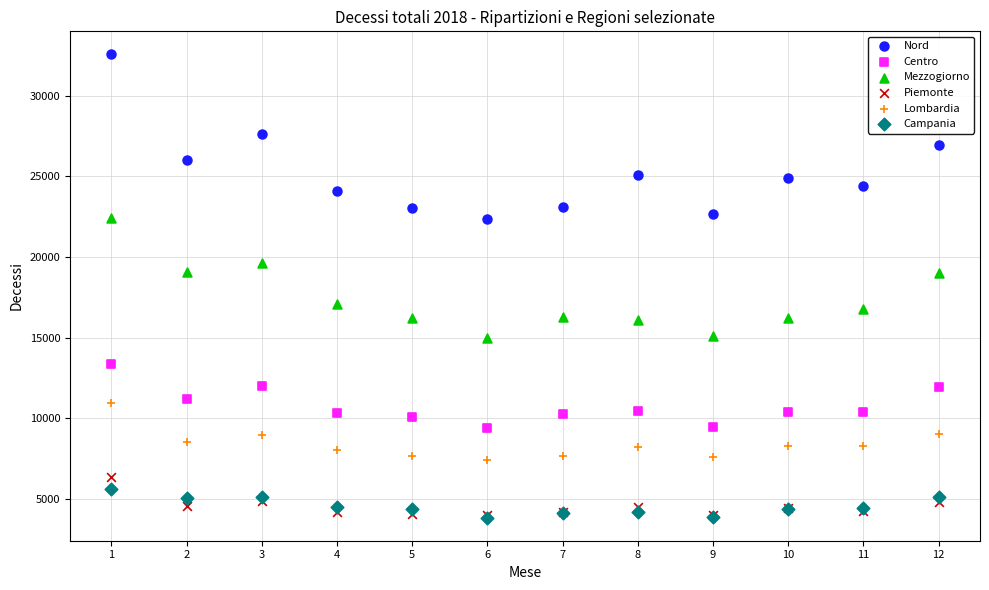

What are all the series names shown in the legend?

Nord, Centro, Mezzogiorno, Piemonte, Lombardia, Campania